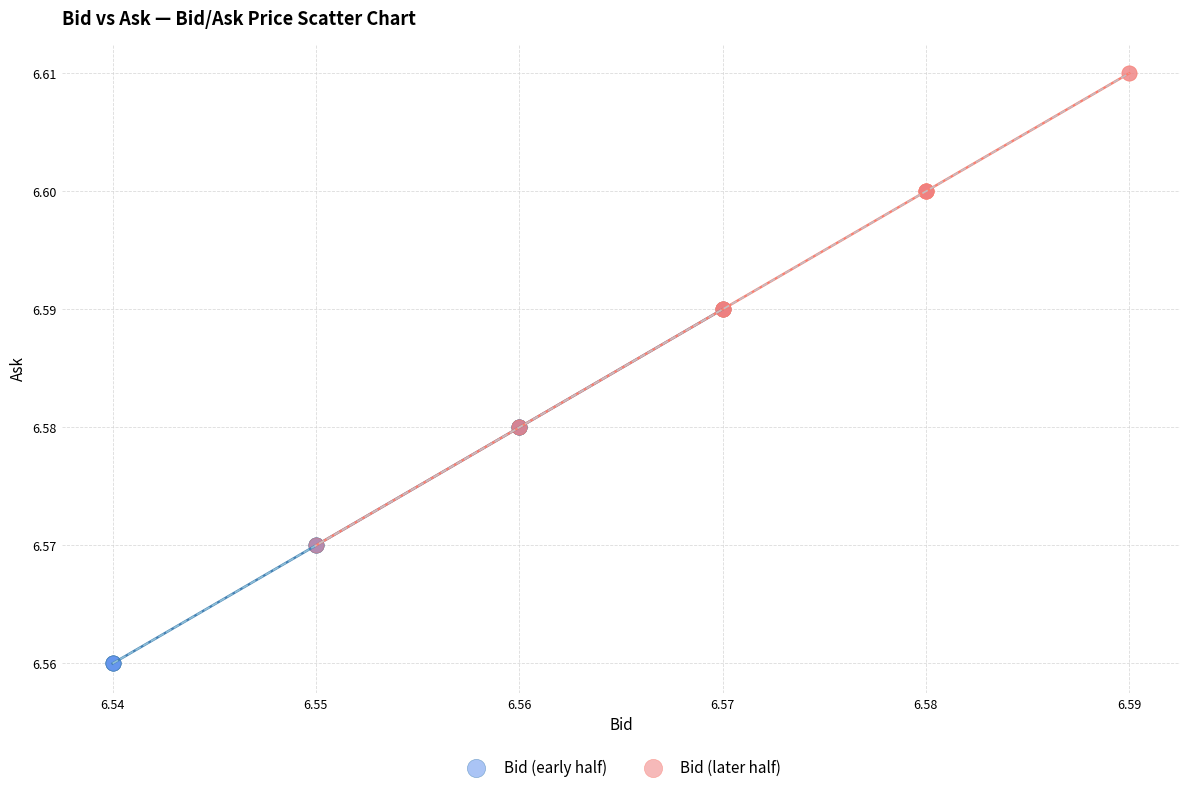

Which series has the widest spread of Y values?

Bid (later half)